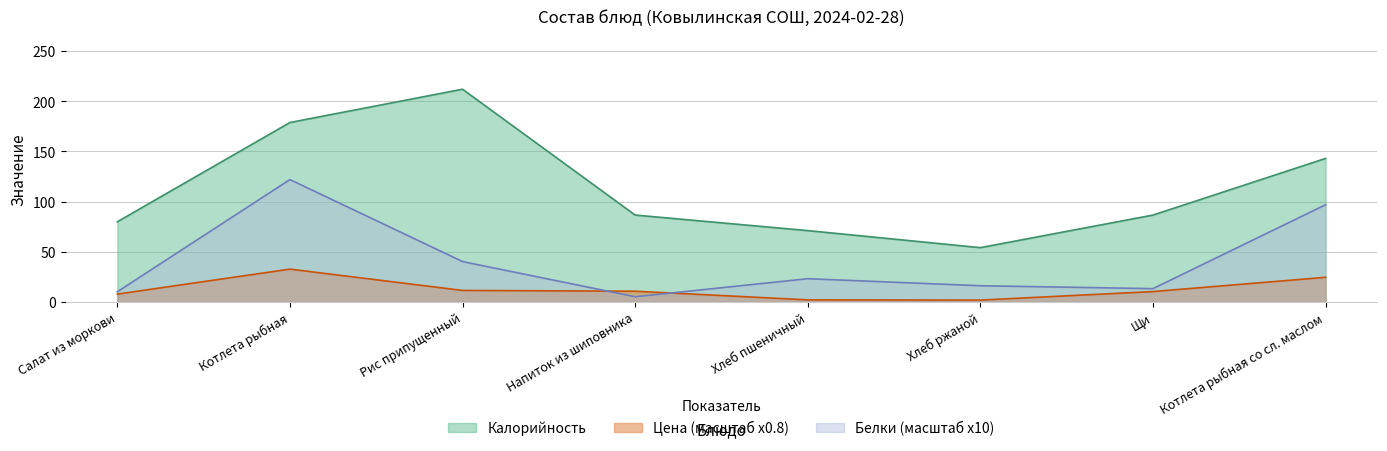

True or false: Цена has more than 2 interior local peaks.

False